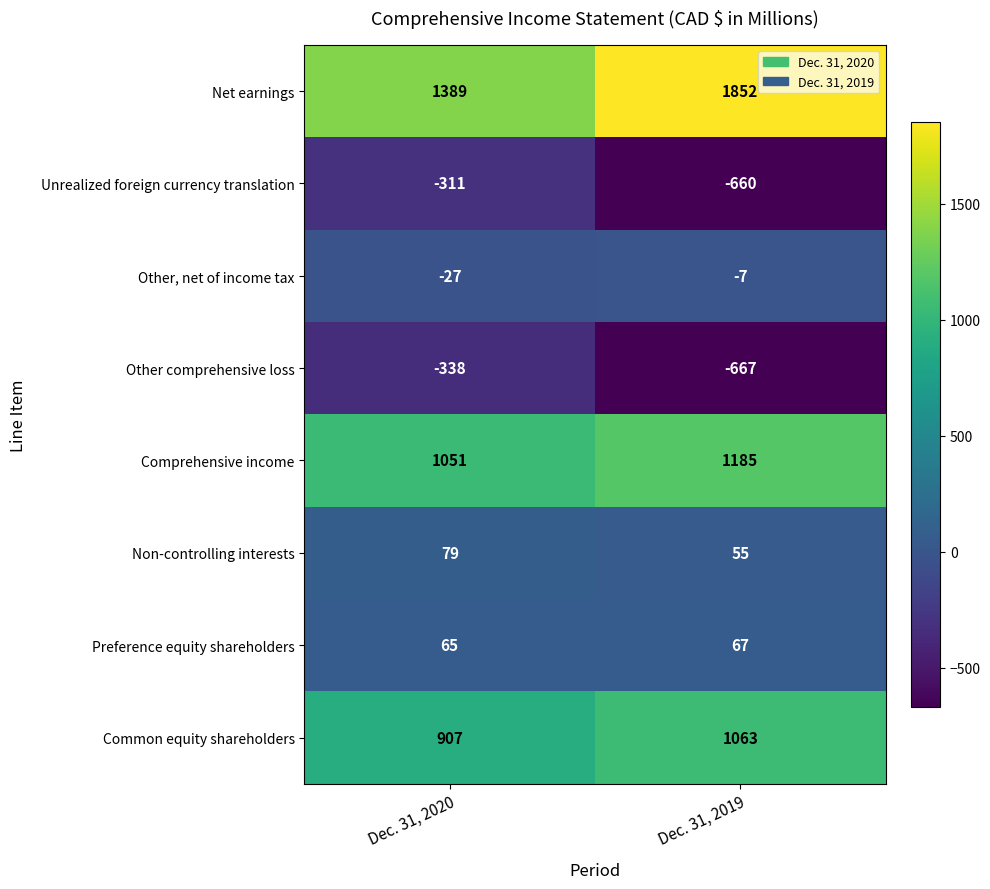

What is the difference between the maximum and minimum values in the Comprehensive income series?

134